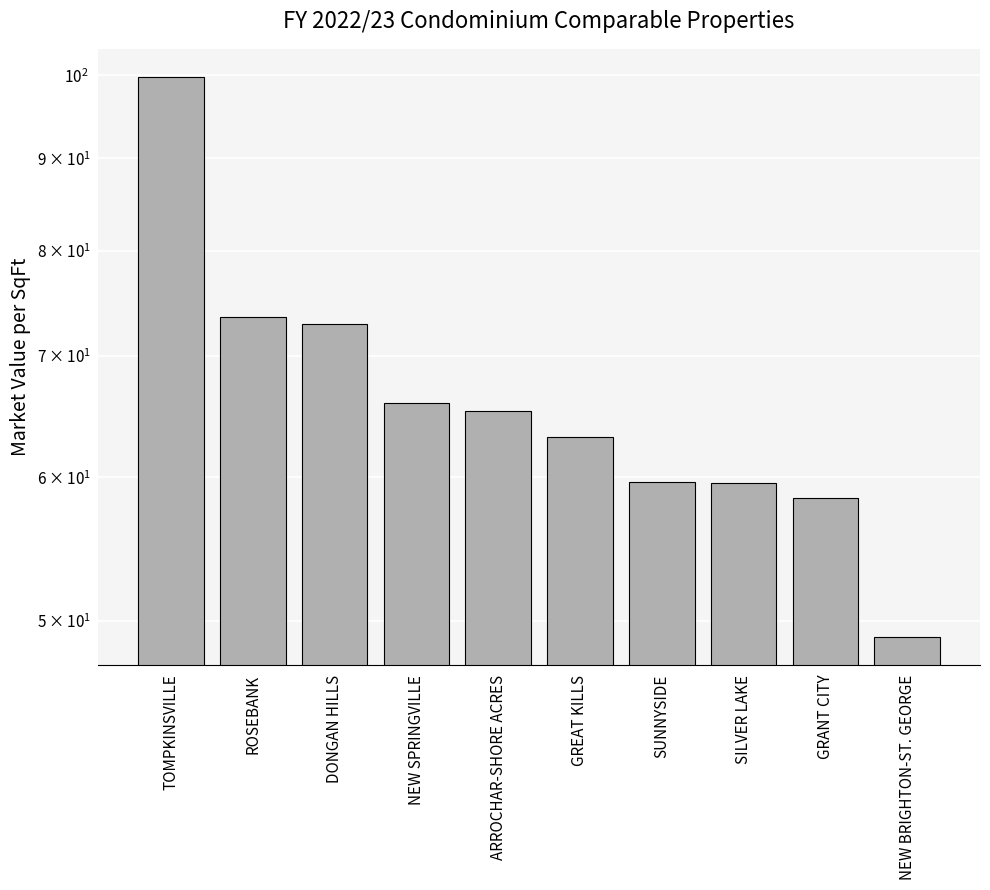

What is the sum of all values?

667.2